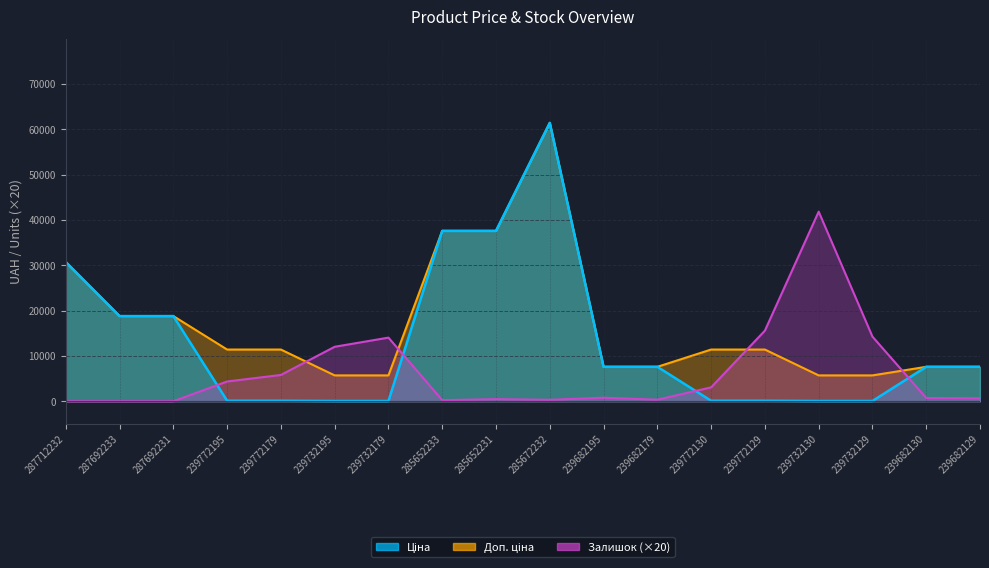

What is the label of the 5th point from the left?

239772179